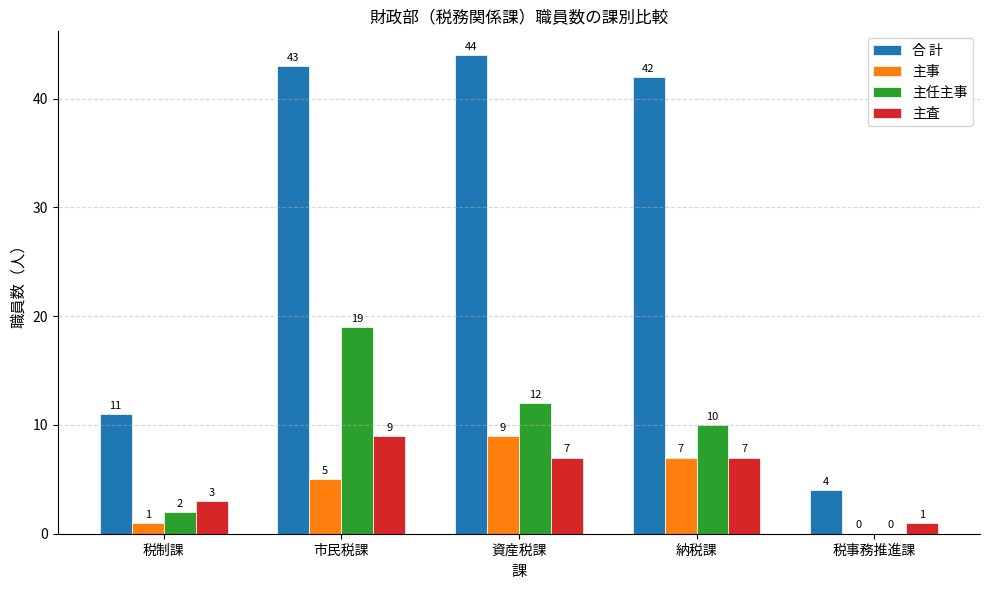

Where is 主事 nearest to the value 4?

市民税課